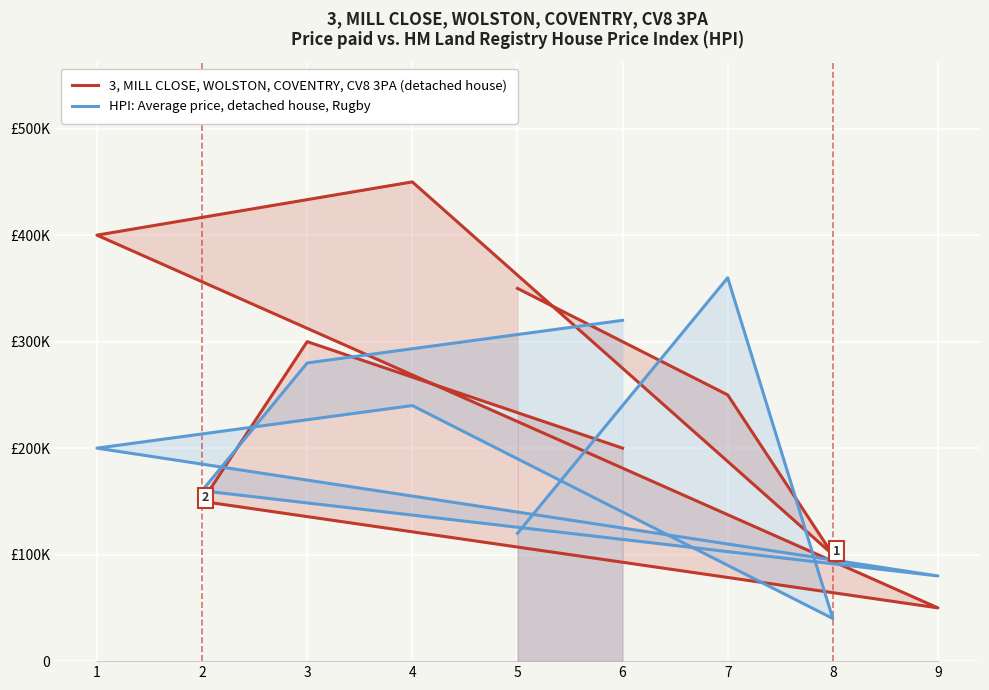

True or false: HPI: Average price, detached house, Rugby has a value of 186272 at 5.

False